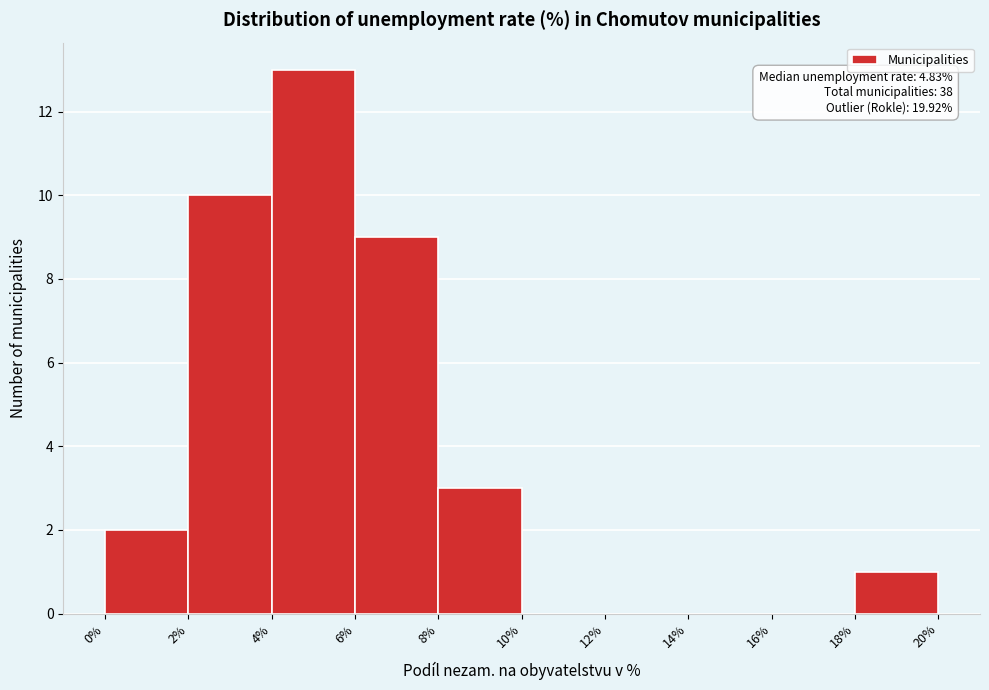

Which range on the x-axis has the tallest bar?

4% to 6%